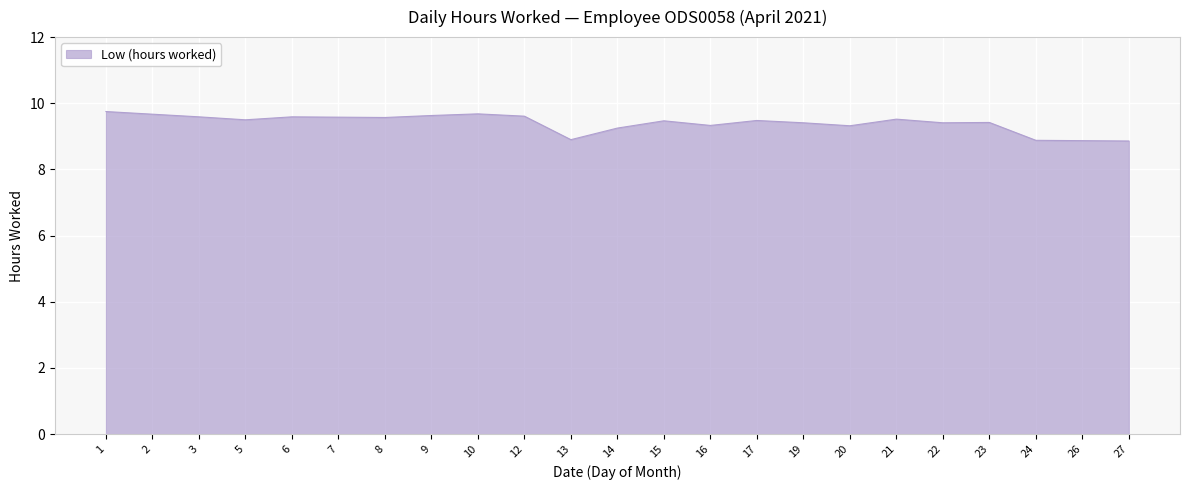

Is it true that the value at 9 is 14.7?

False